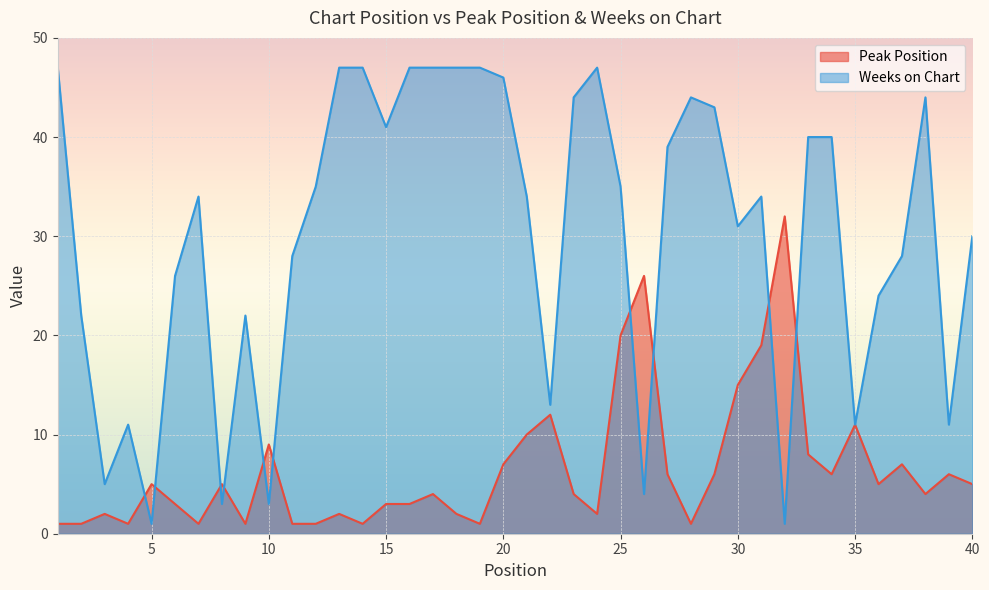

Reading left to right, extract all data points from this chart.

Peak Position: 1=1	2=1	3=2	4=1	5=5	6=3	7=1	8=5	9=1	10=9	11=1	12=1	13=2	14=1	15=3	16=3	17=4	18=2	19=1	20=7	21=10	22=12	23=4	24=2	25=20	26=26	27=6	28=1	29=6	30=15	31=19	32=32	33=8	34=6	35=11	36=5	37=7	38=4	39=6	40=5
Weeks on Chart: 1=47	2=22	3=5	4=11	5=1	6=26	7=34	8=3	9=22	10=3	11=28	12=35	13=47	14=47	15=41	16=47	17=47	18=47	19=47	20=46	21=34	22=13	23=44	24=47	25=35	26=4	27=39	28=44	29=43	30=31	31=34	32=1	33=40	34=40	35=11	36=24	37=28	38=44	39=11	40=30